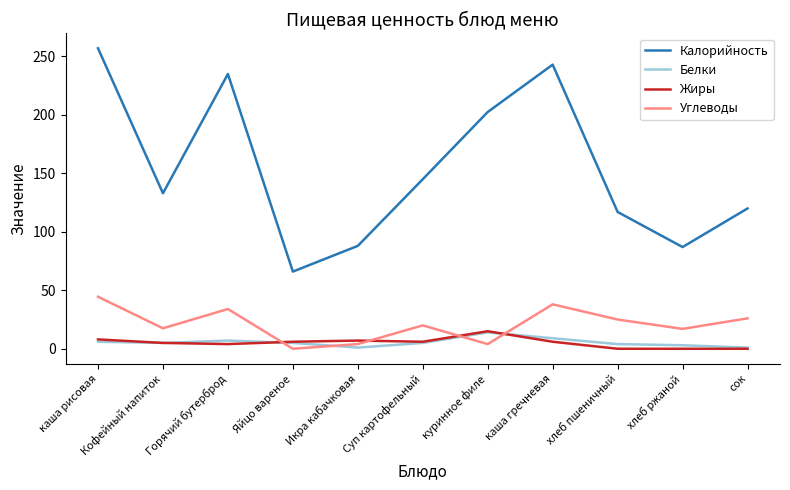

The Углеводы series shows 25.0 at хлеб пшеничный. True or false?

True